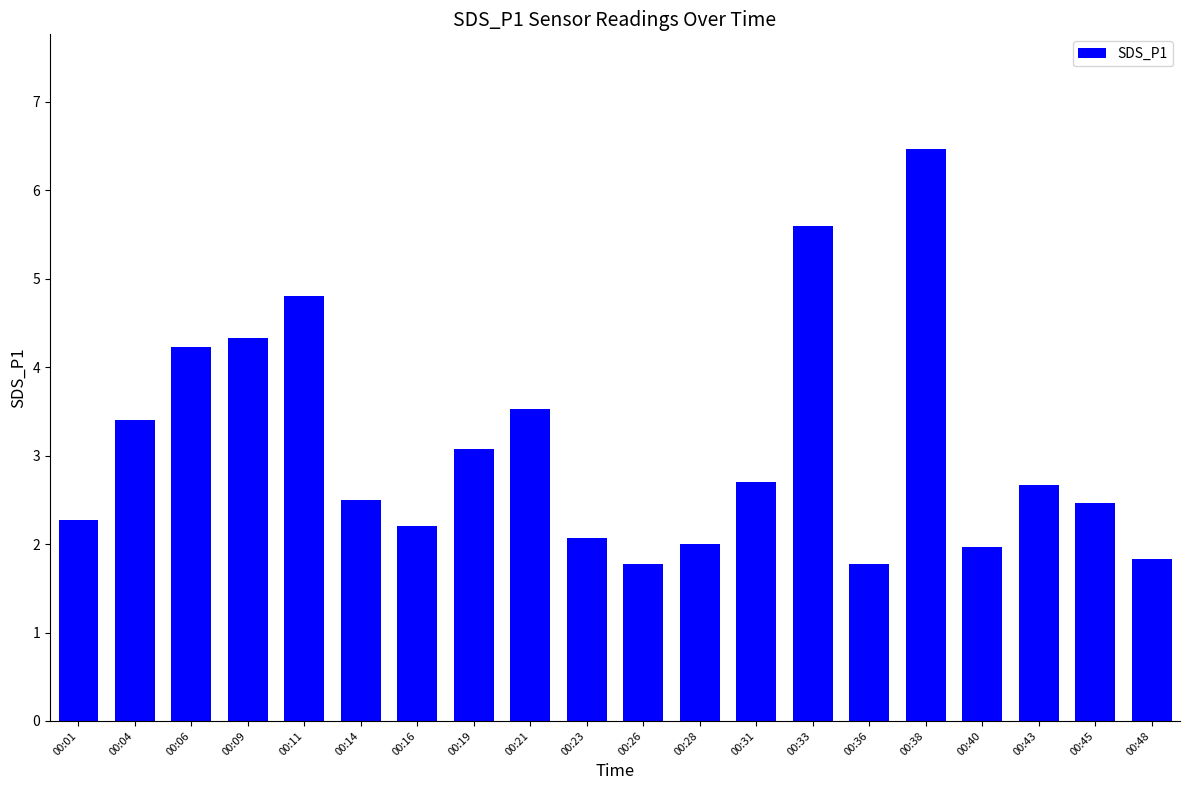

Are the bars grouped side by side (vs. stacked)?

No